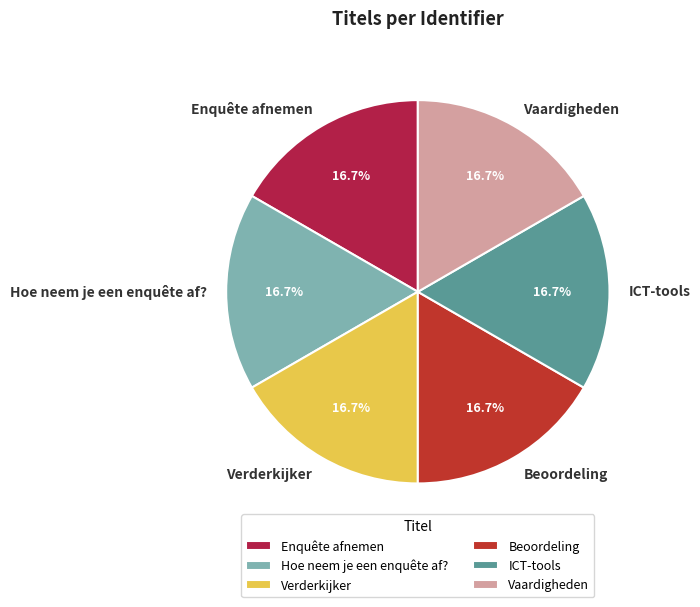

What is the total percentage of Enquête afnemen and Hoe neem je een enquête af??

33.3%